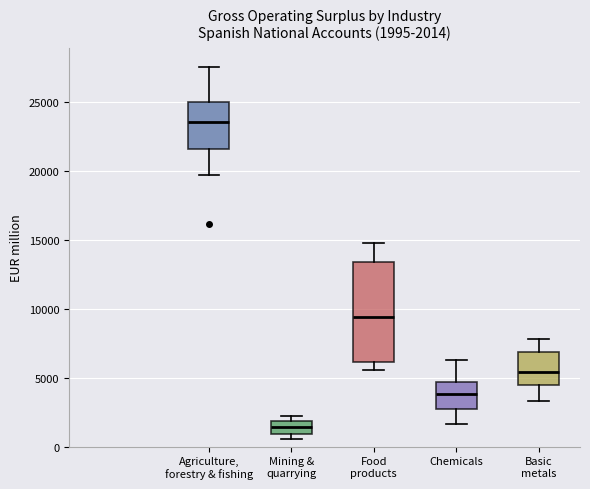

Which box's median line is the lowest?

Mining & quarrying